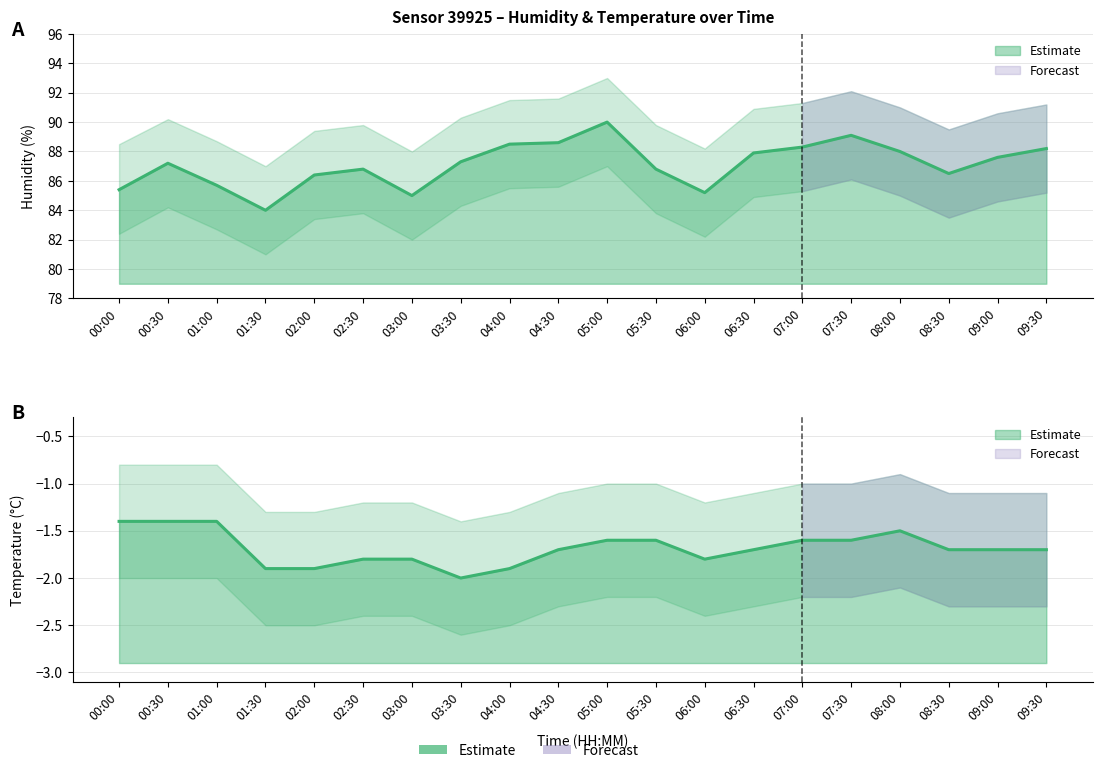

Where is the first local minimum for temperature_upper?

03:30